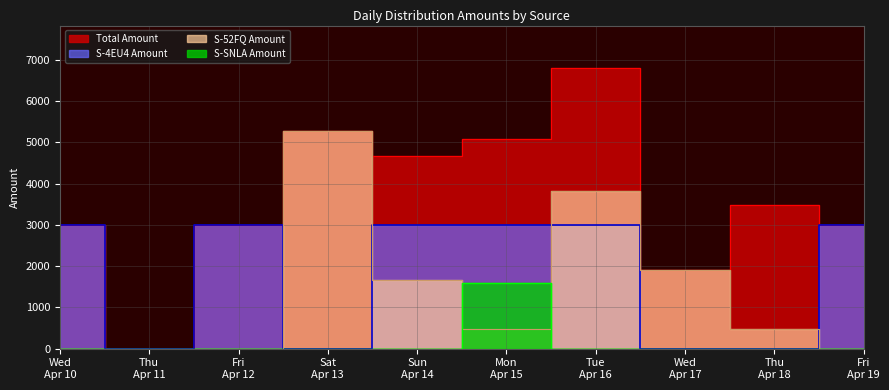

True or false: S-SNLA Amount and S-4EU4 Amount cross at least once.

False